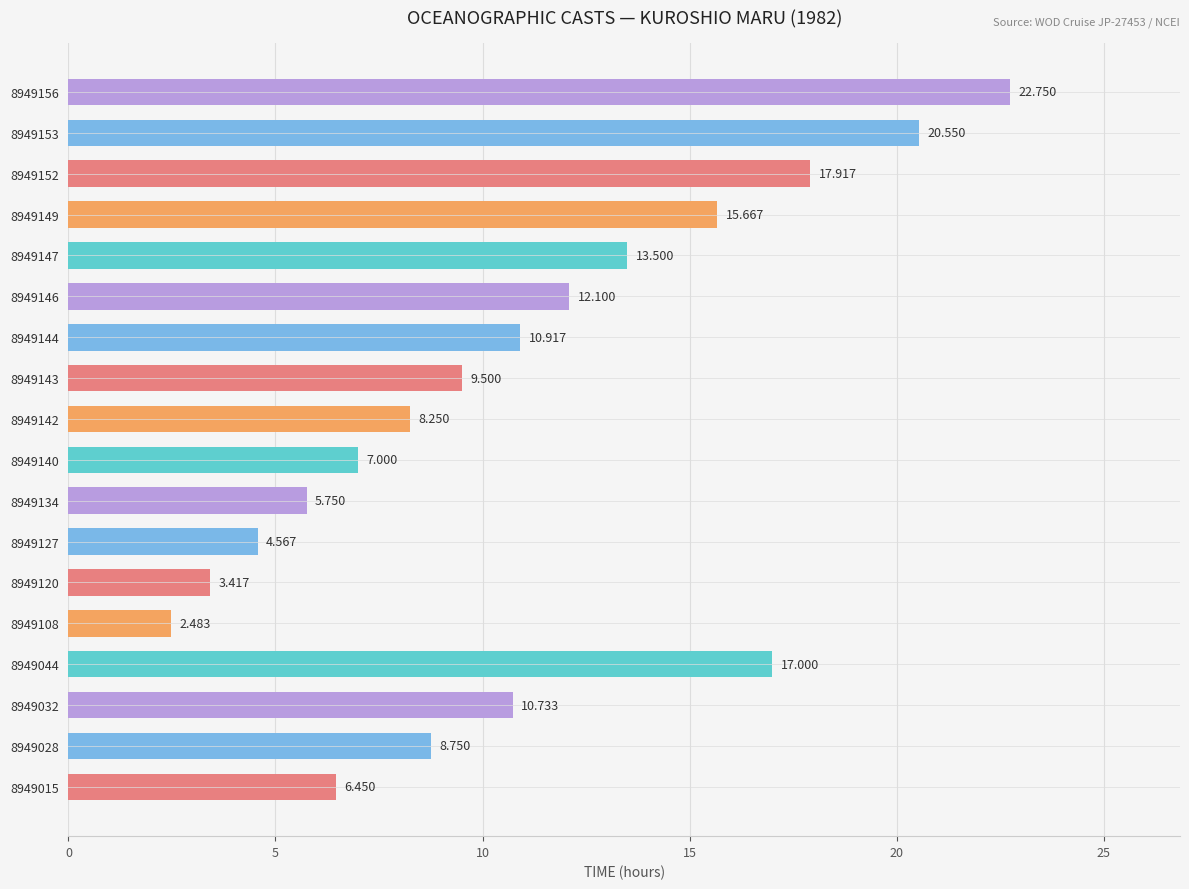

At which label is the value closest to 12?

8949146